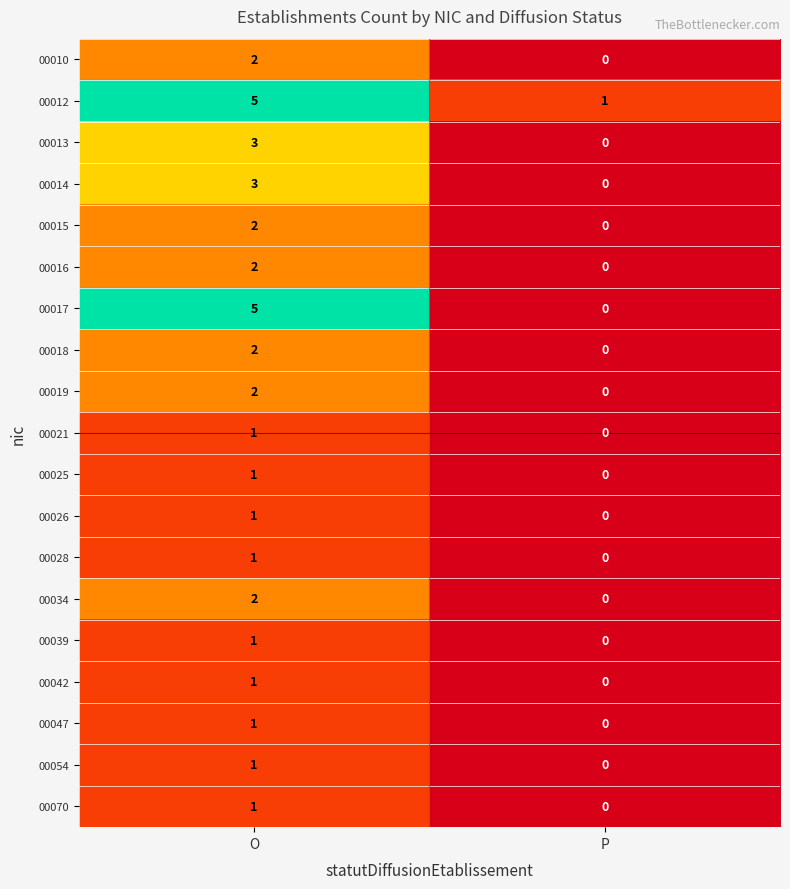

Is the value of 00019 at O greater than the value of 00026 at P?

Yes